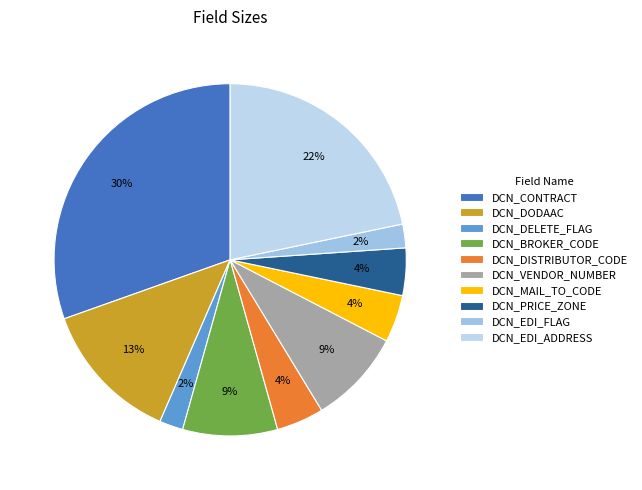

What portion of the pie excludes DCN_MAIL_TO_CODE?

95.7%